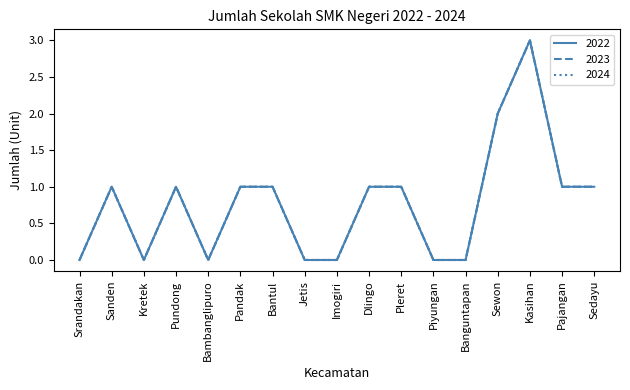

How many interior local valleys does the 2023 series have?

2